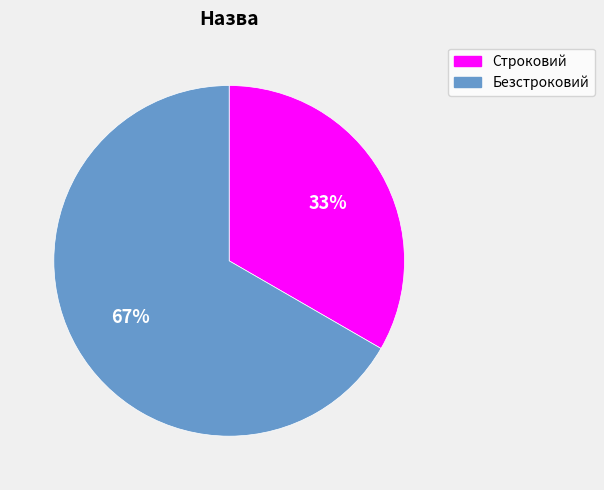

Approximately how many times larger is the value at Безстроковий compared to Строковий?

2.0